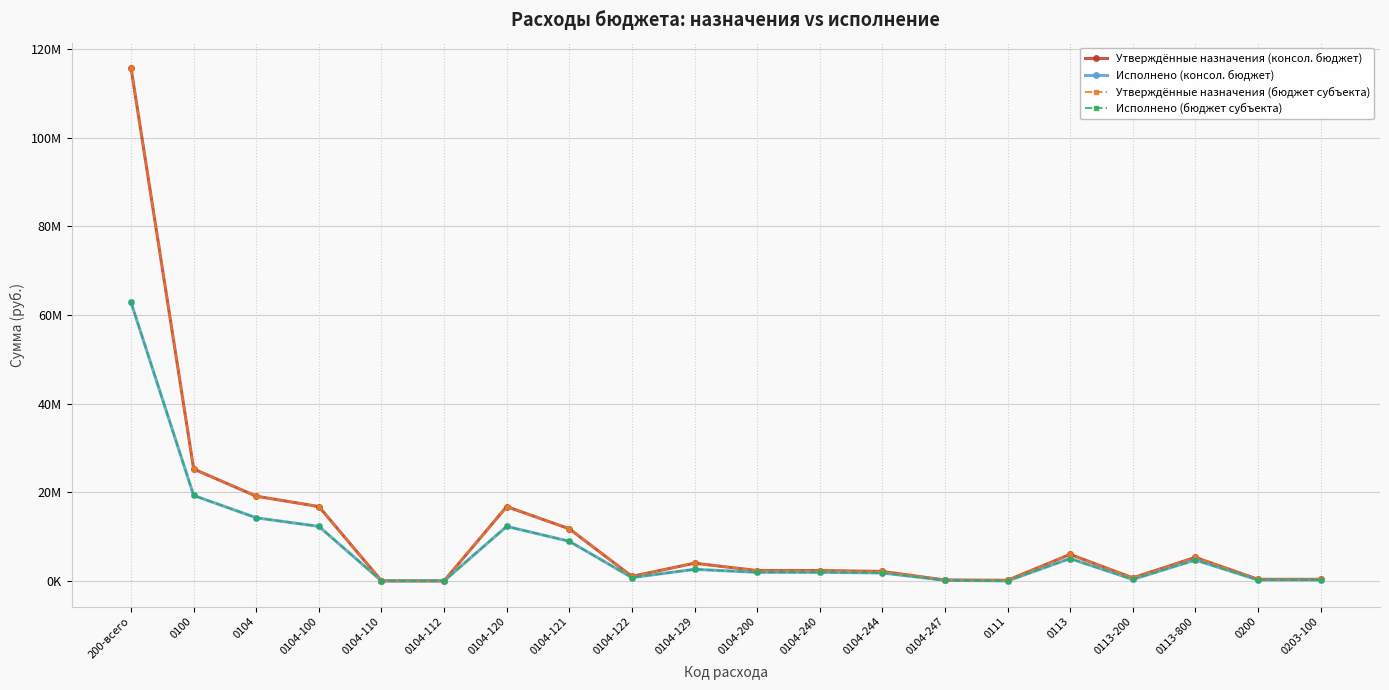

Where does the Утверждённые назначения (консол. бюджет) series first go above 2337000?

200-всего